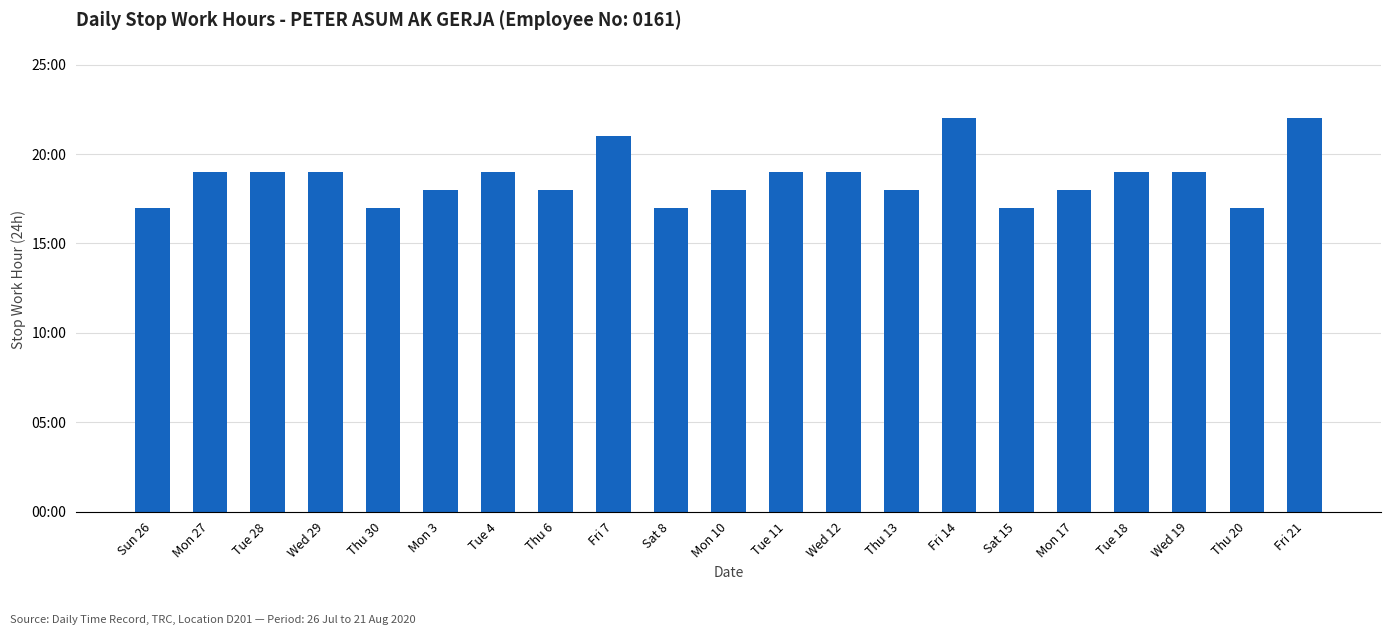

Does the chart contain stacked bars?

No